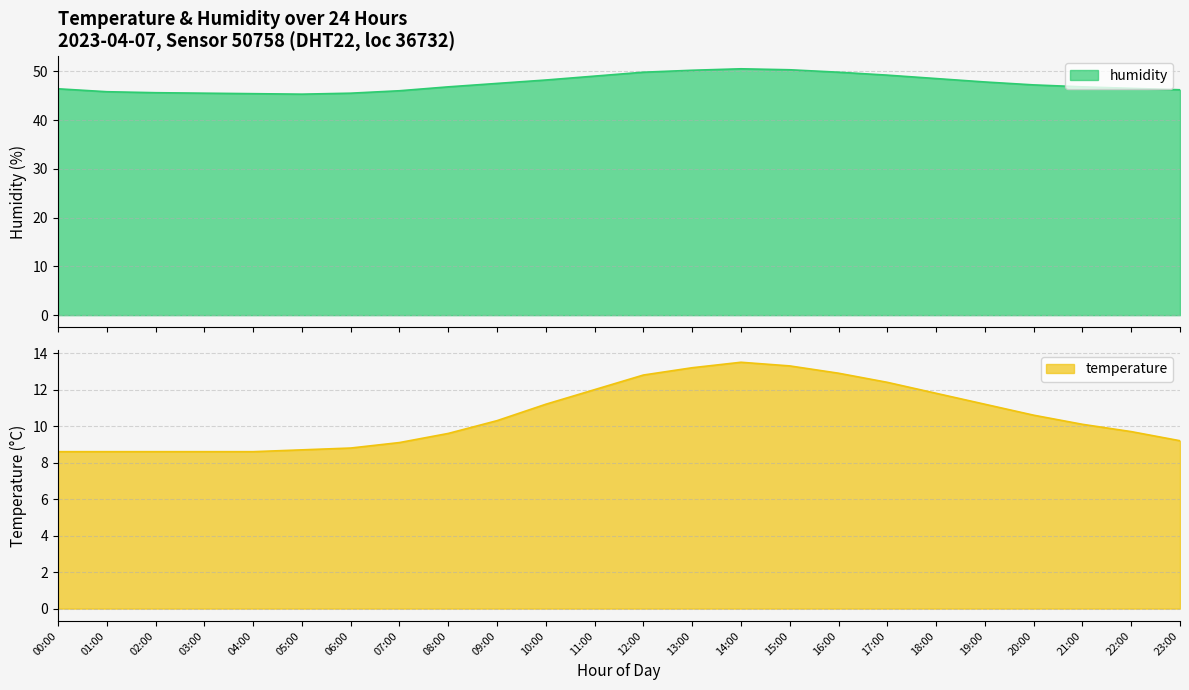

At which label does temperature first exceed 10?

09:00